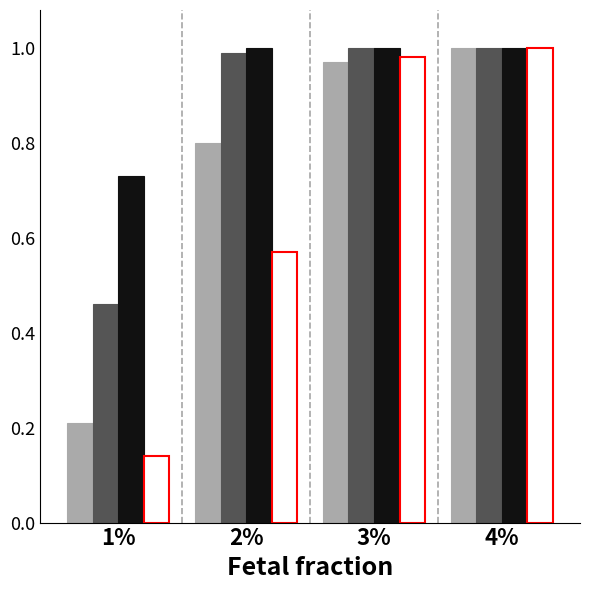

What is the label of the 2nd bar from the left?

2%